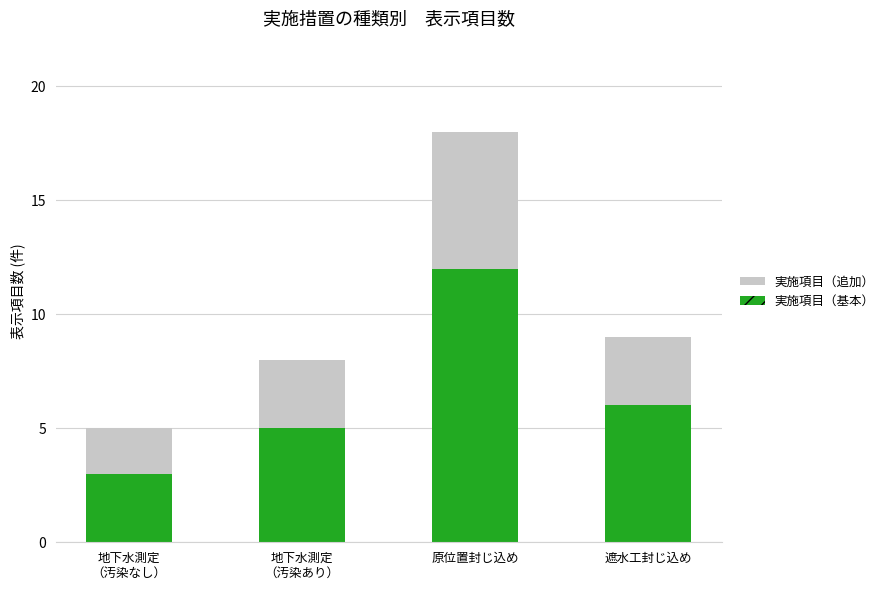

What is the difference between the maximum and second lowest values in the 実施項目（基本） series?

7